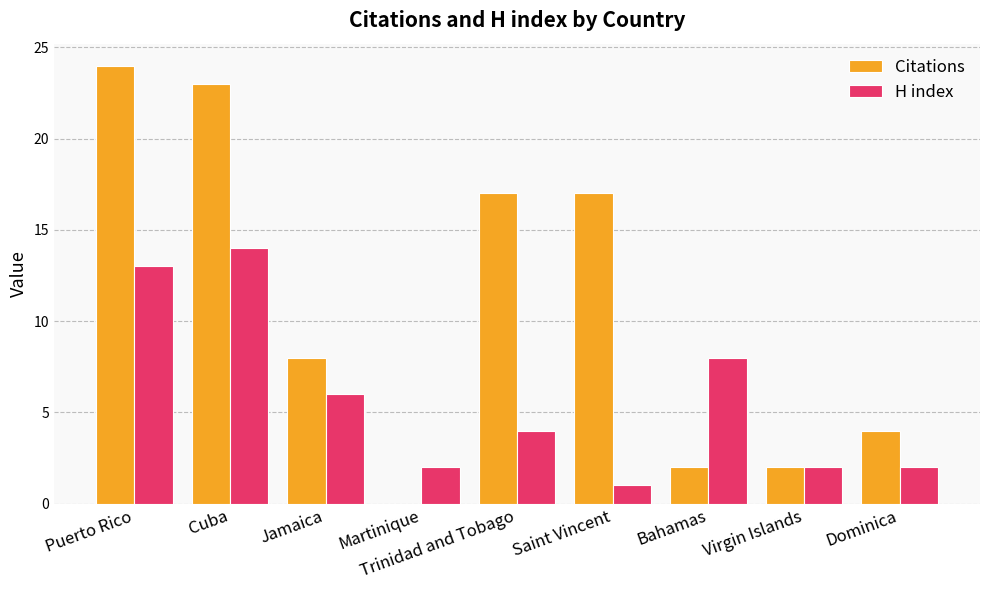

Reading left to right, list all the values displayed in this chart.

Citations: 24	23	8	0	17	17	2	2	4
H index: 13	14	6	2	4	1	8	2	2